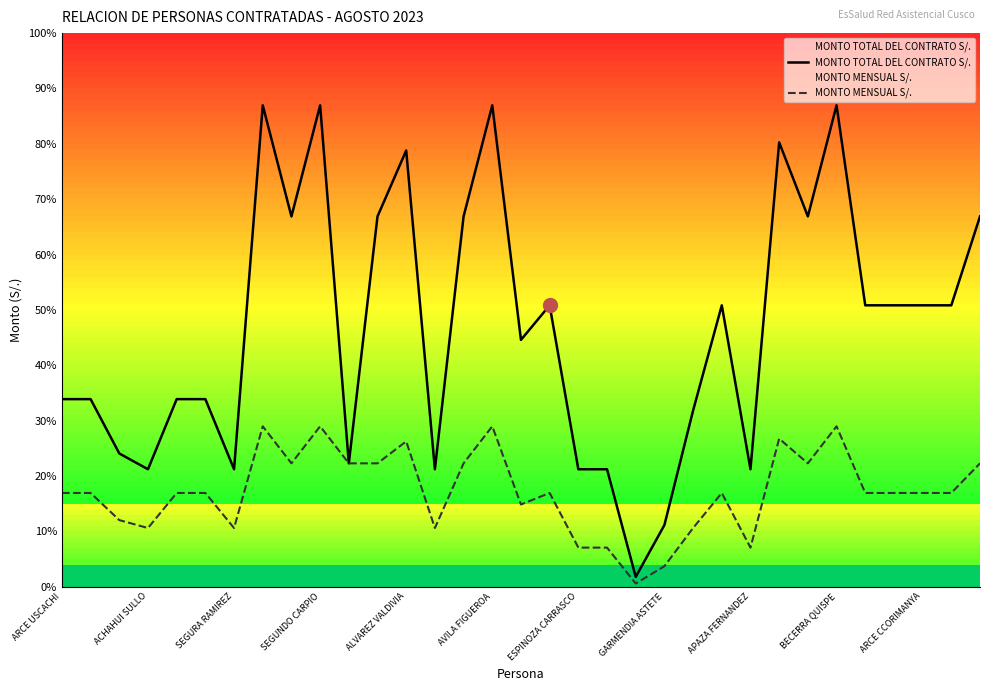

At BECERRA QUISPE, list the series in order from largest to smallest.

MONTO TOTAL DEL CONTRATO S/., MONTO MENSUAL S/.